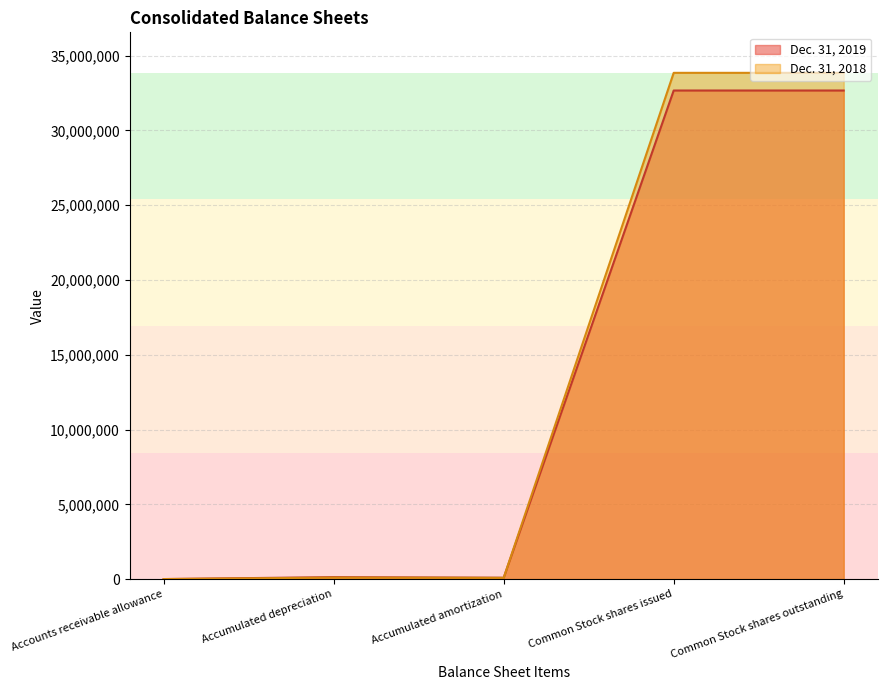

List the series in order of their overall mean, highest first.

Dec. 31, 2018, Dec. 31, 2019